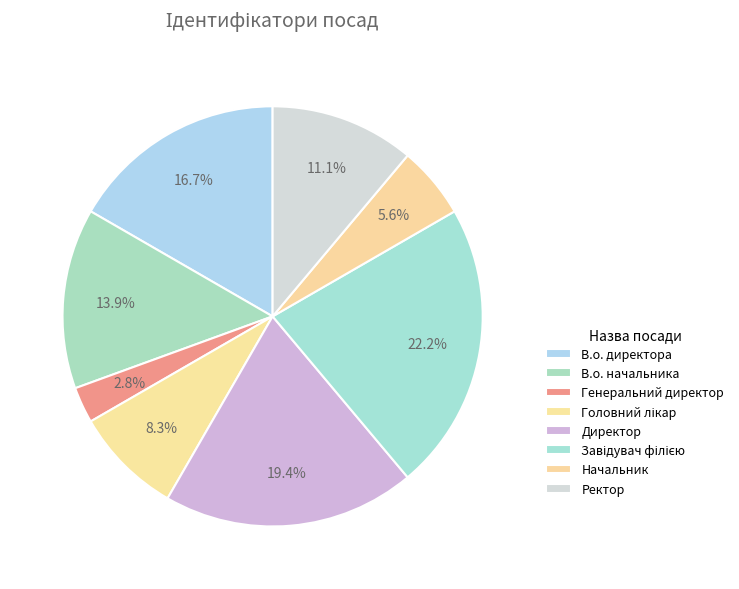

Between Генеральний директор and Начальник, which is larger?

Начальник